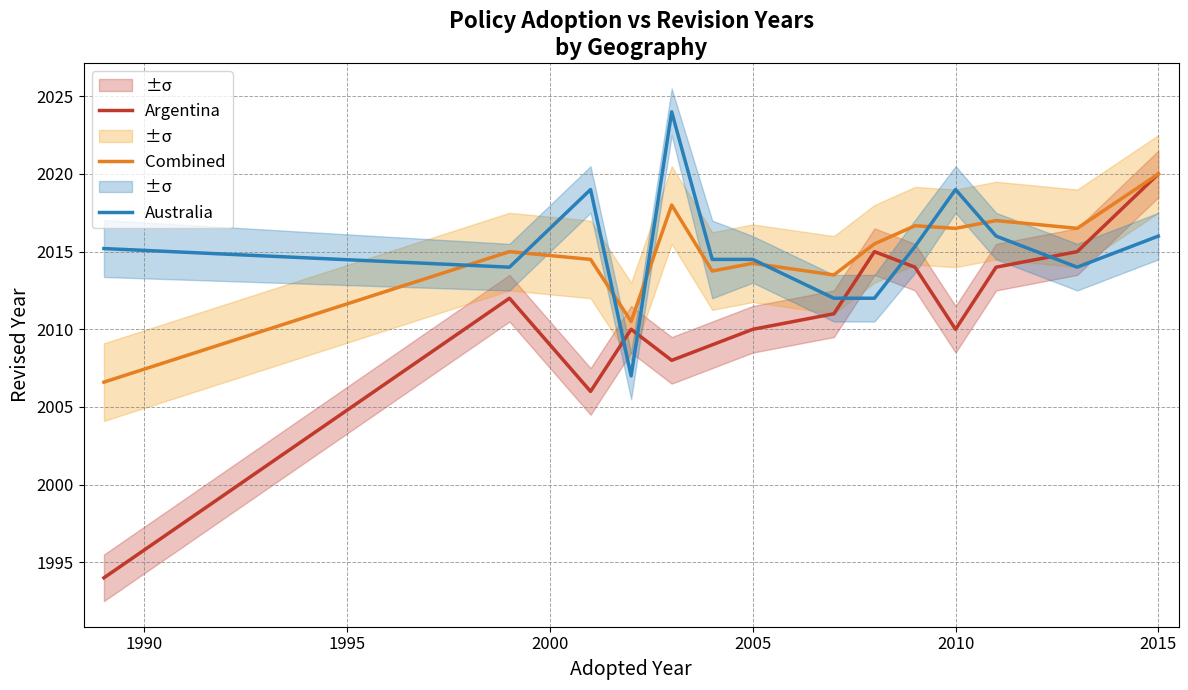

What position from the left is 9?

10